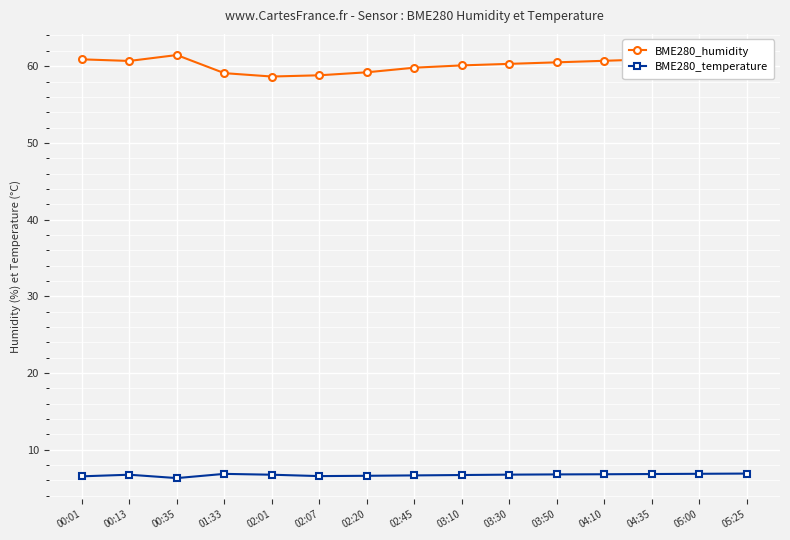

Which series has the widest spread of values?

BME280_humidity